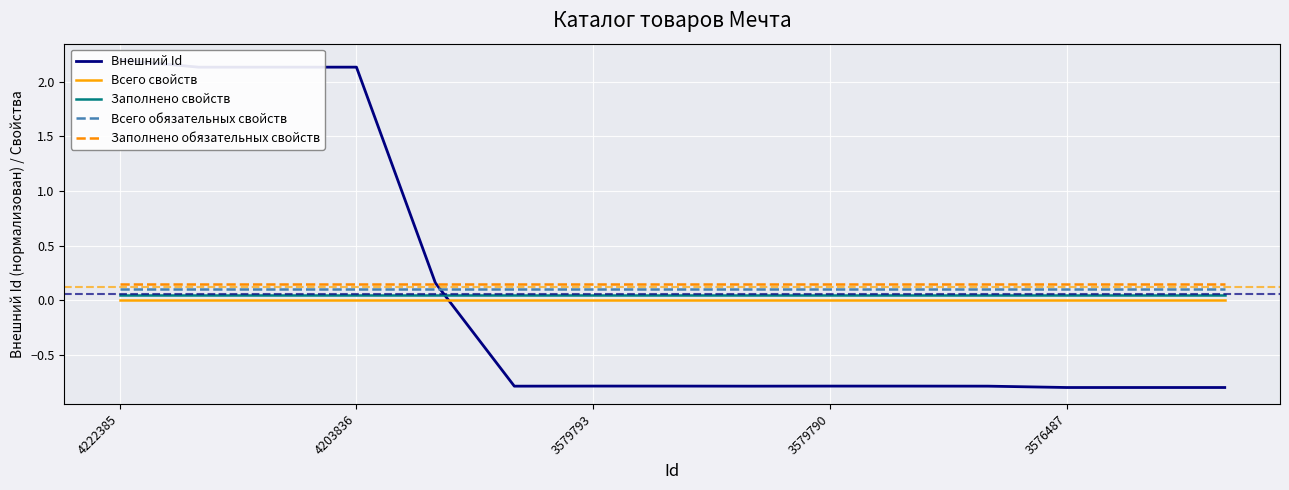

What is the smallest value displayed?

-0.8